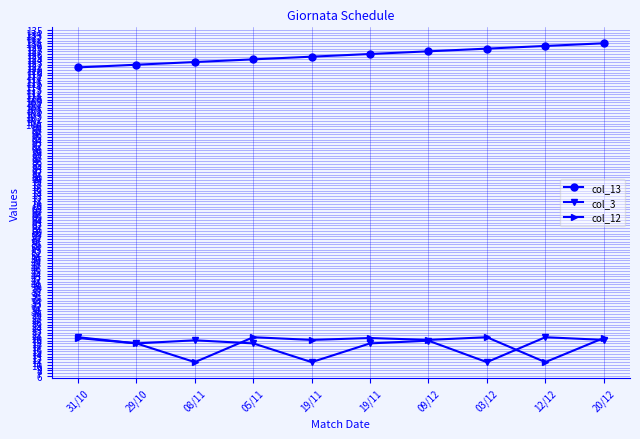

What is the spread (max minus min) of values at 12/12?

118.0